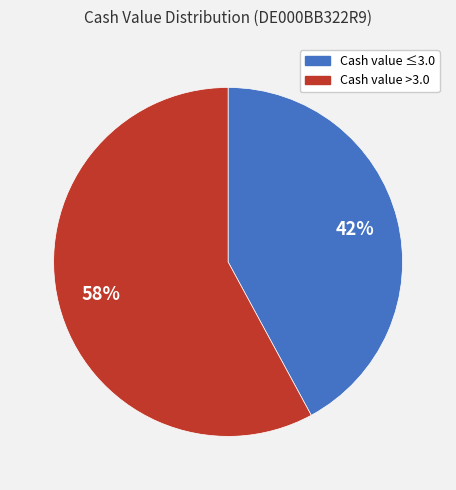

To the nearest percent, what is the difference between the largest and smallest slice percentages?

16%